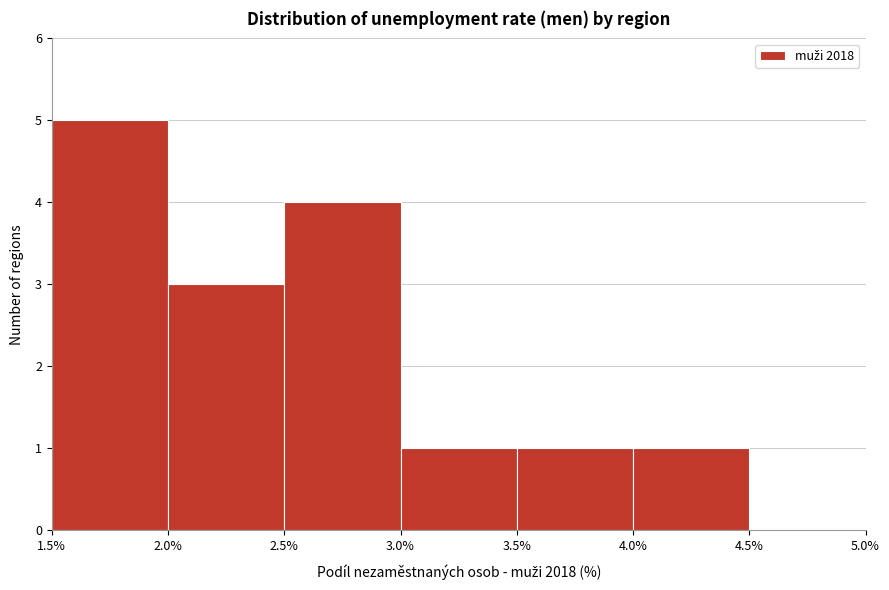

Reading left to right, transcribe this chart: for each bar, give the range it covers on the x-axis and its height. The values are not printed on the chart, so give them approximately, as read against the axis.

1.5% to 2.0%: 5
2.0% to 2.5%: 3
2.5% to 3.0%: 4
3.0% to 3.5%: 1
3.5% to 4.0%: 1
4.0% to 4.5%: 1
4.5% to 5.0%: 0